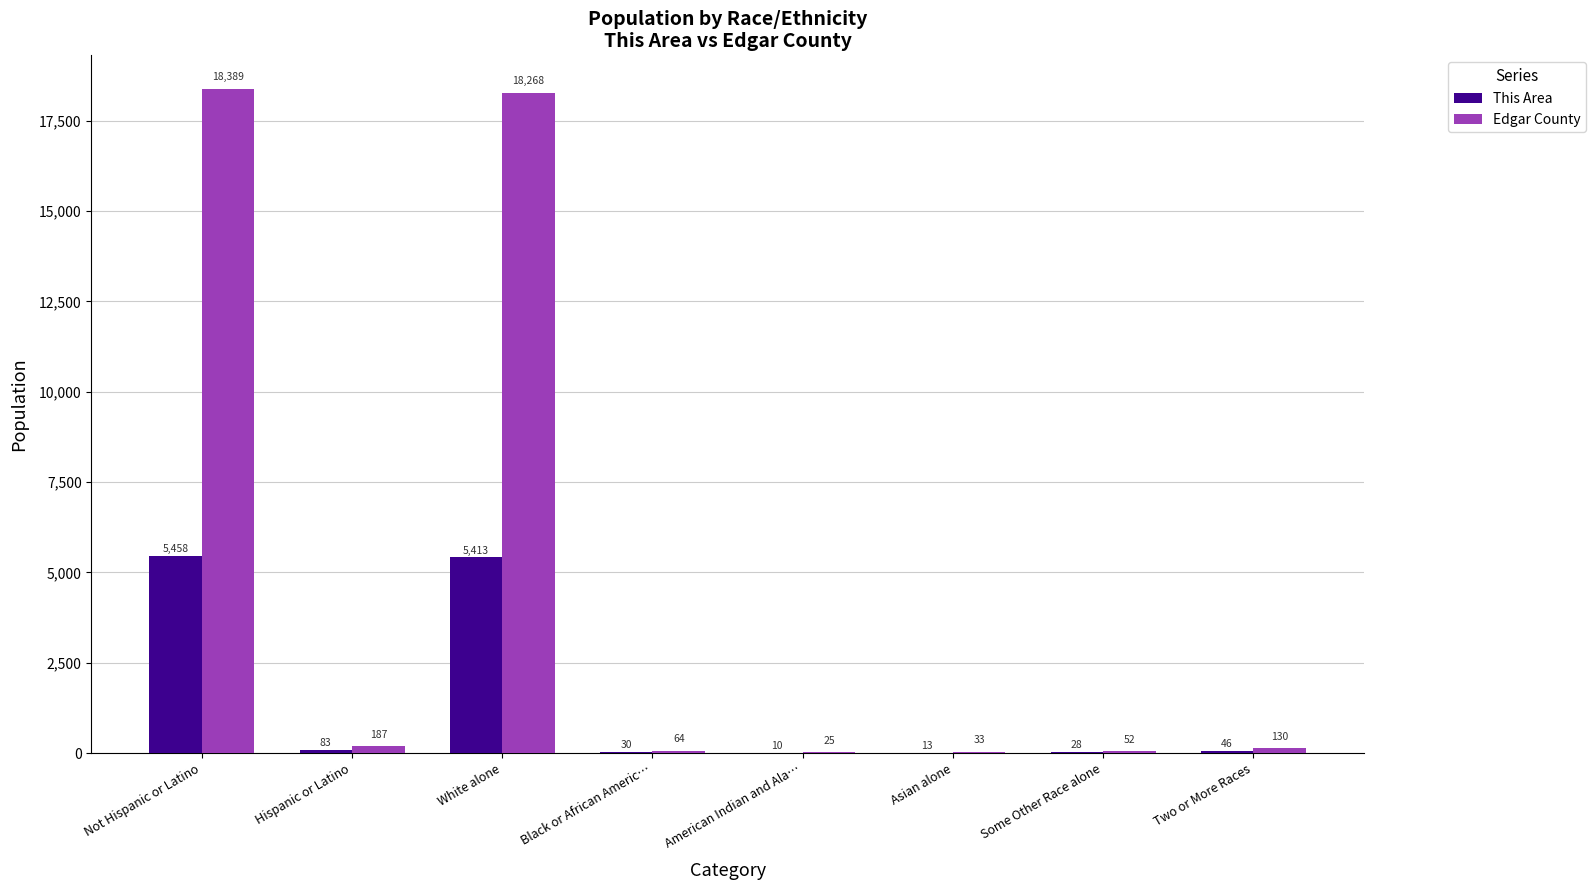

How many categories are shown in the chart?

8